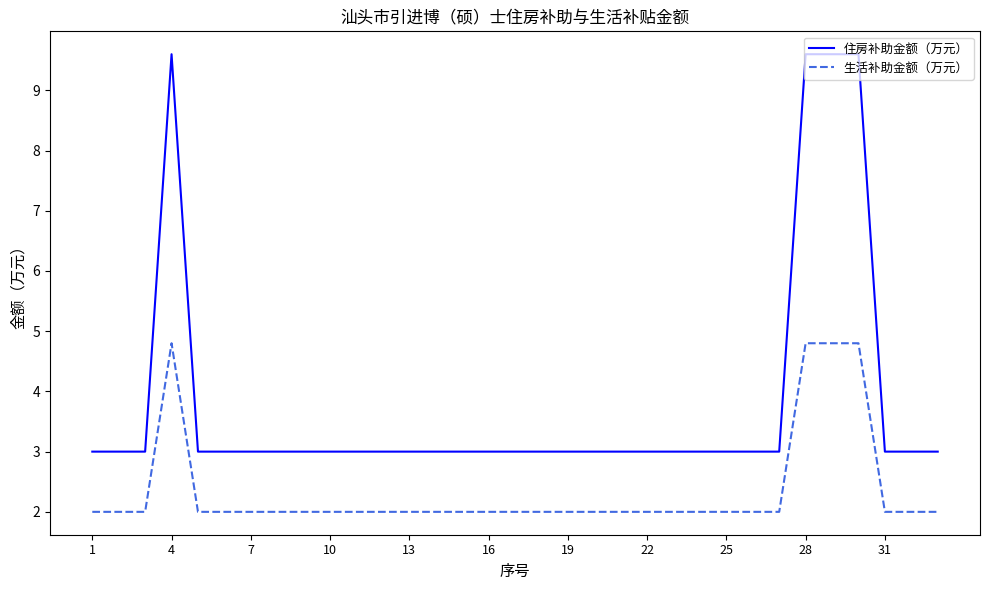

Rank the series by their maximum value, from highest to lowest.

住房补助金额（万元）, 生活补助金额（万元）